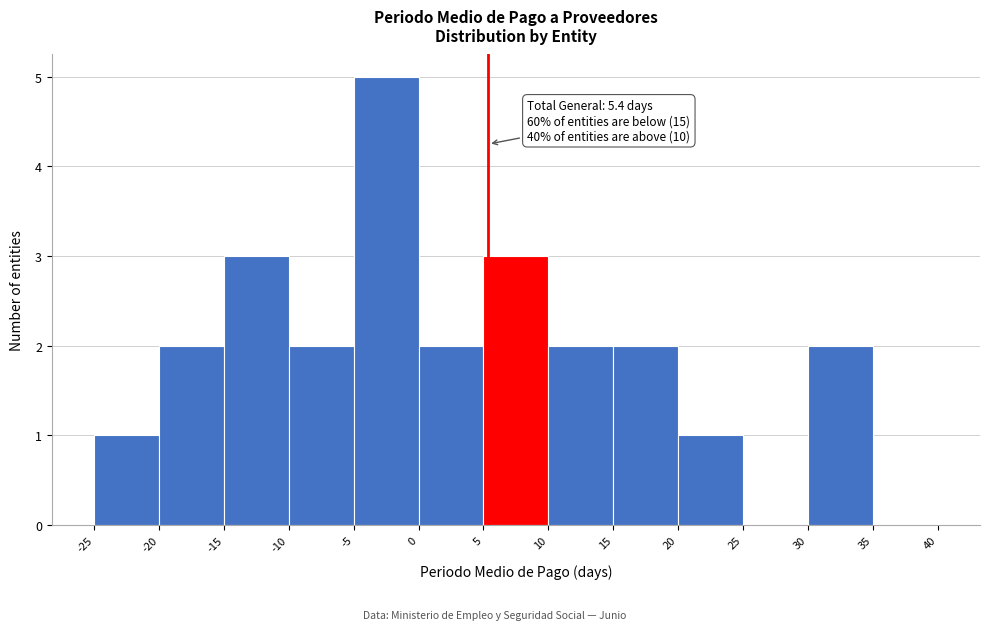

Which range on the x-axis has the tallest bar?

-5 to 0